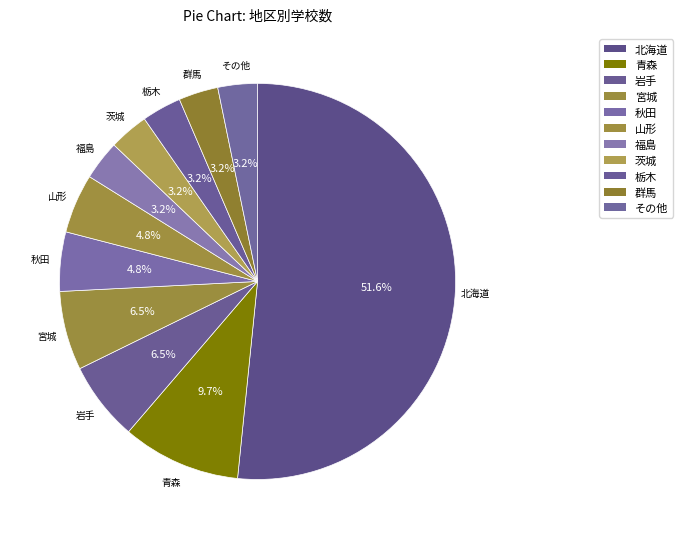

What percentage is NOT represented by 栃木?

96.8%